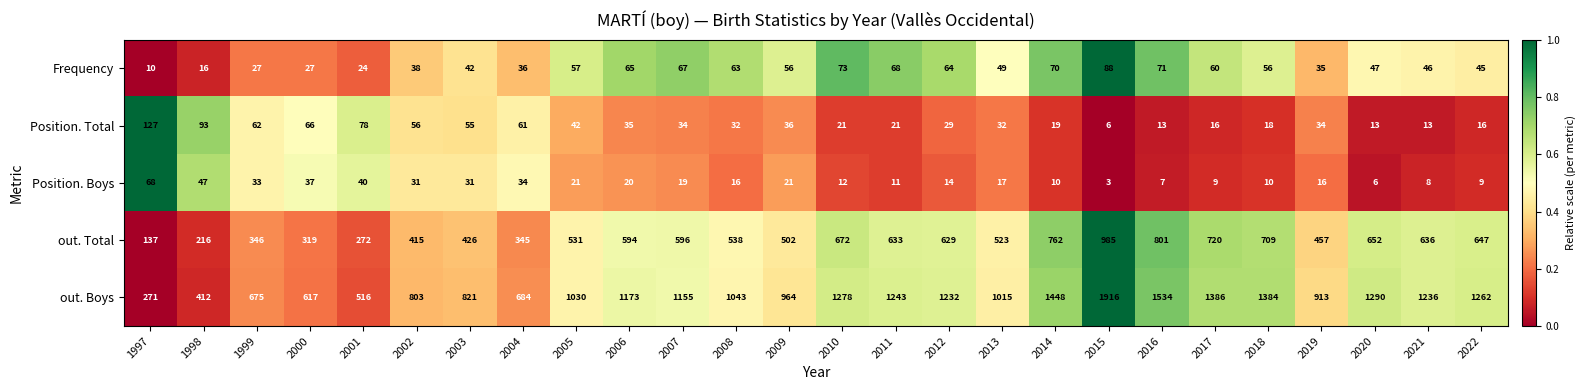

How many series are shown in this chart?

5